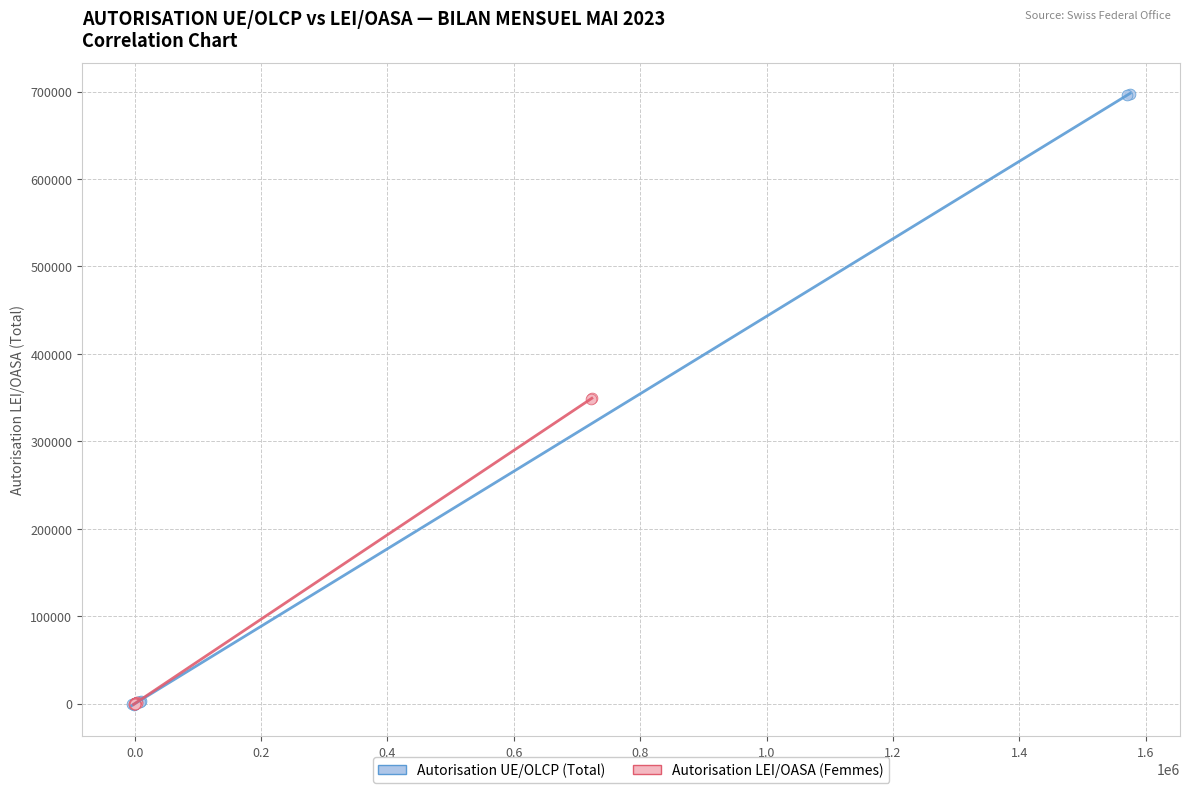

Which series contains the highest Y value?

Autorisation UE/OLCP (Total)